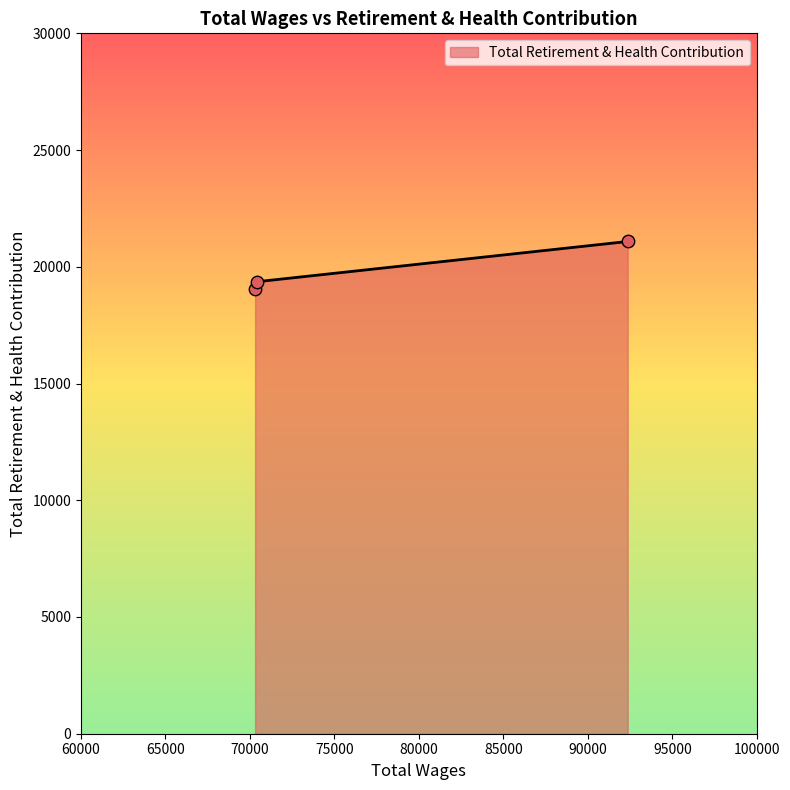

What is the sum of all values?

59480